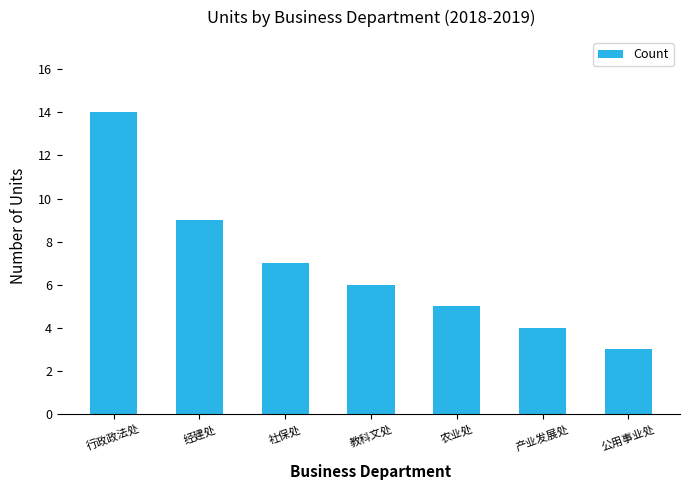

Is it true that the value at 产业发展处 is 4?

True